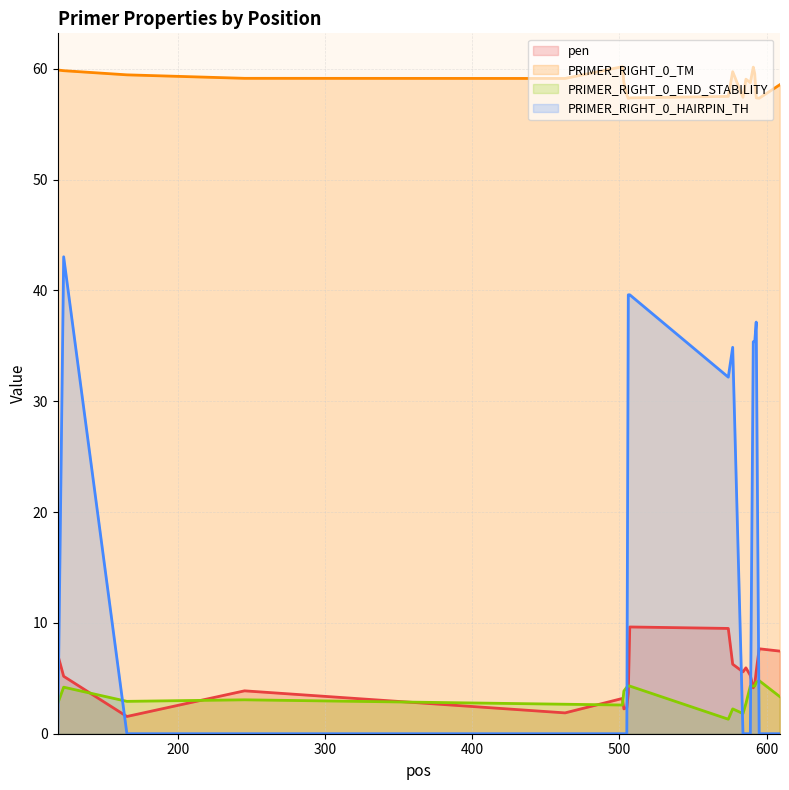

What is the greatest value displayed?

60.2